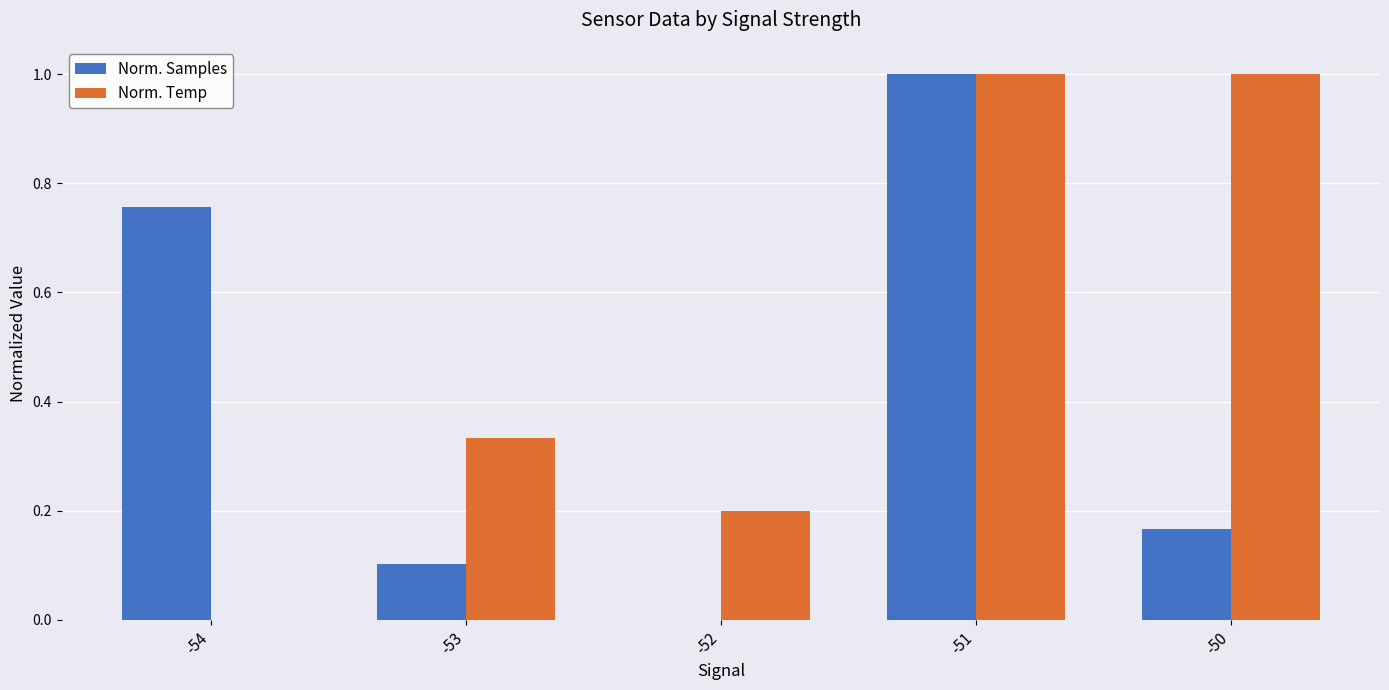

Are the bars horizontal?

No